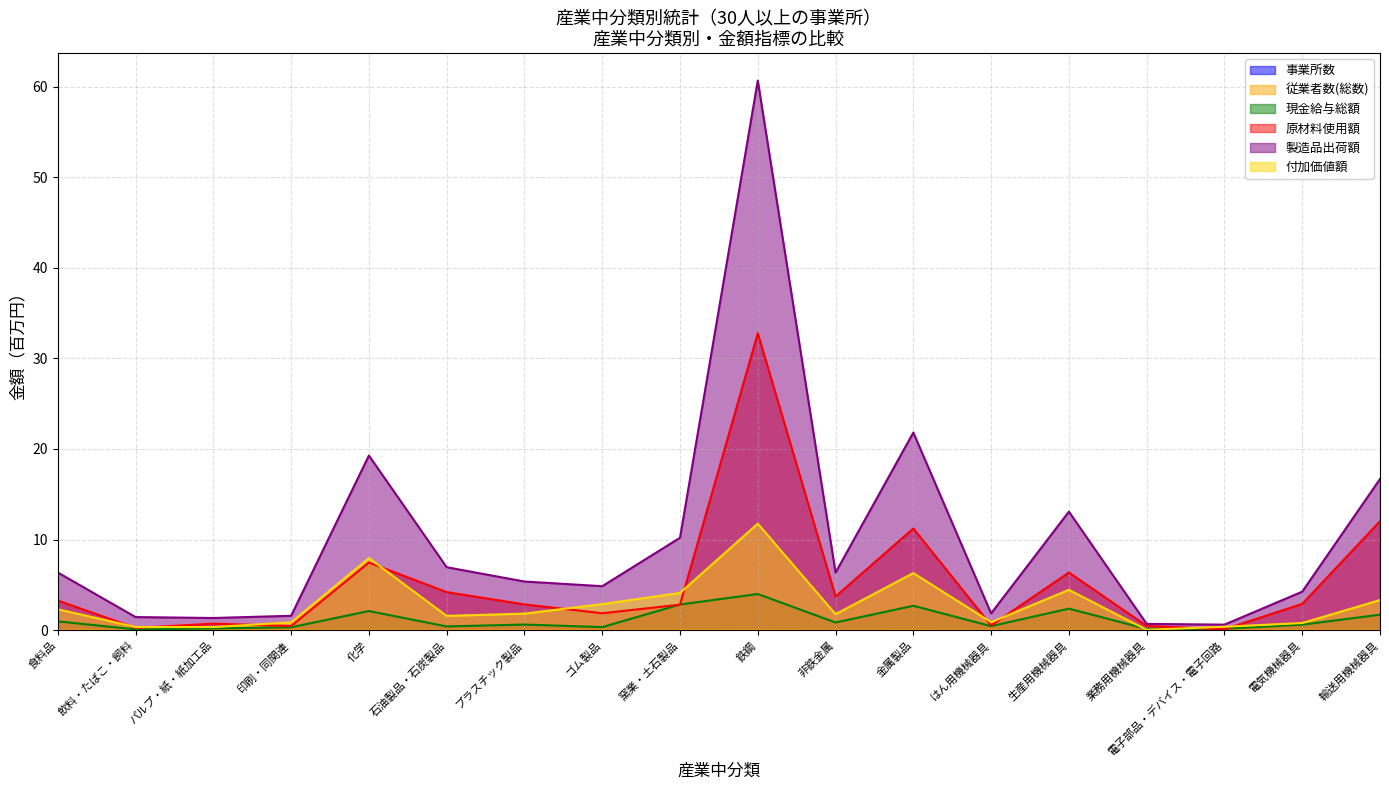

At which label is 製造品出荷額 closest to 30?

金属製品